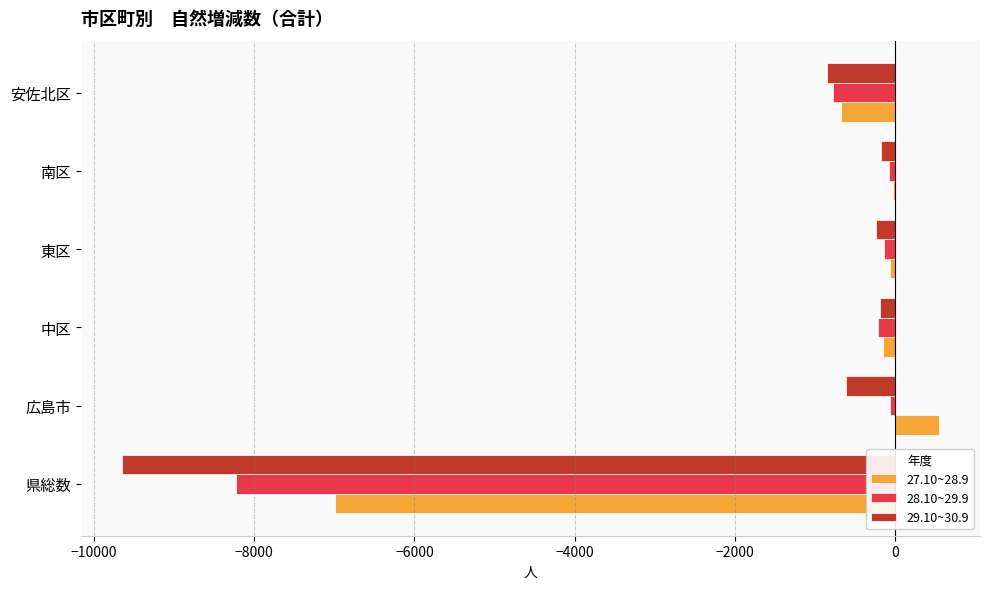

True or false: 29.10~30.9 has a value of -336 at 安佐北区.

False